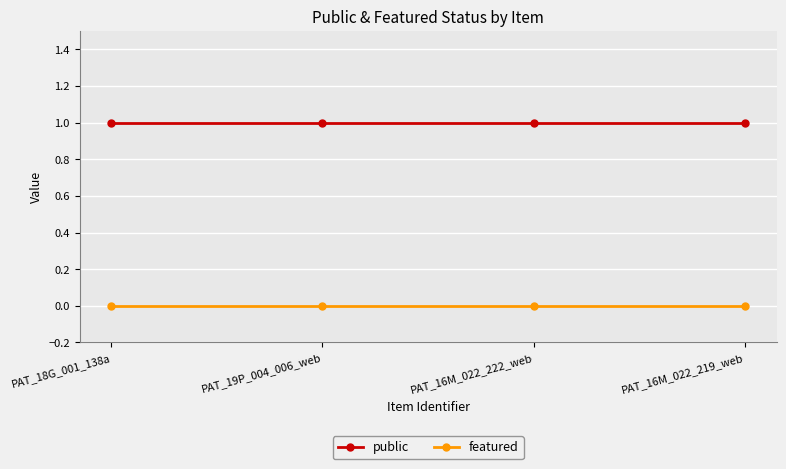

What position from the left is PAT_16M_022_222_web?

3